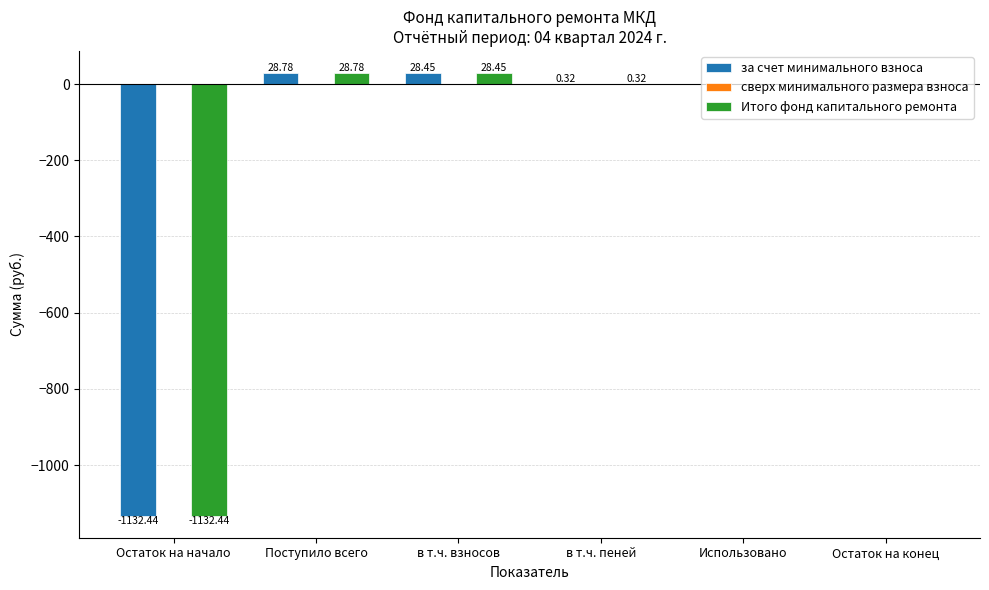

At which label does за счет минимального взноса first exceed 0?

Поступило всего